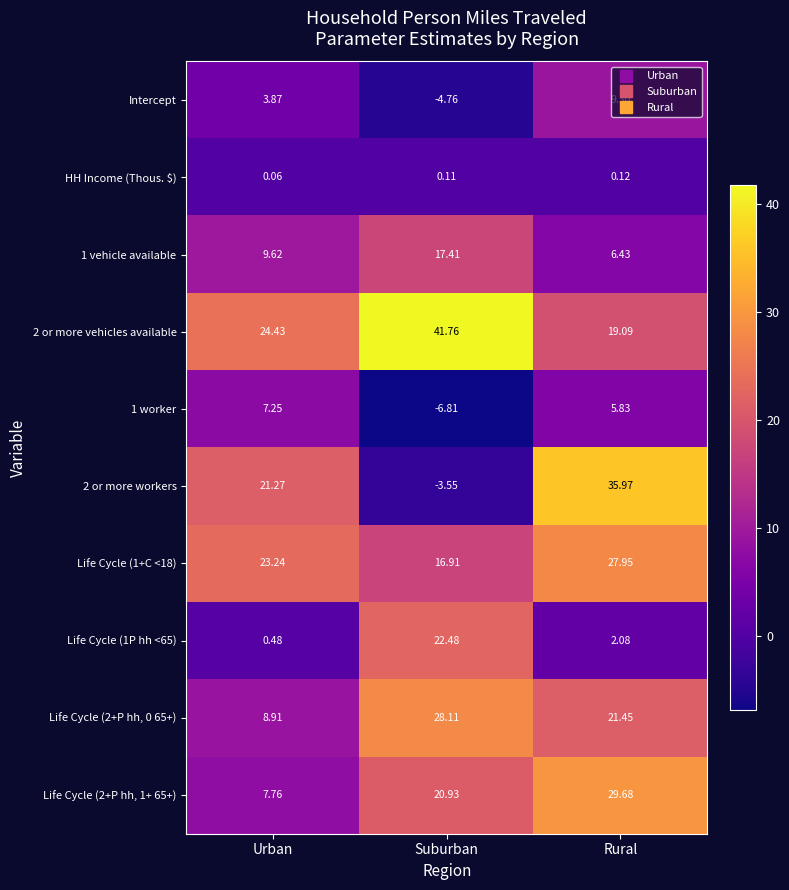

Which label corresponds to the largest value in the chart?

Suburban